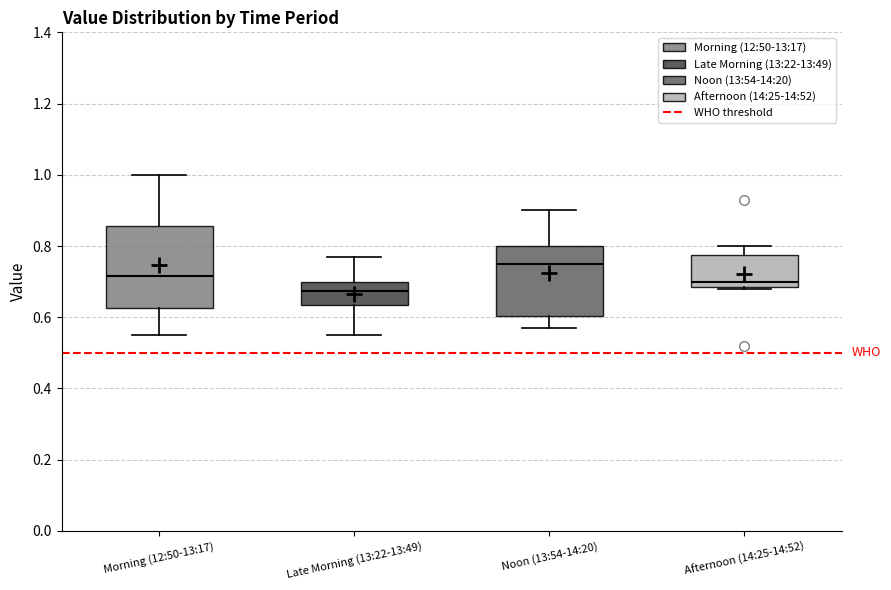

Reading left to right, read every box against the y-axis: the position of its median line, the range the box covers, and the ends of its whiskers. The values are not printed on the chart, so give them approximately, as read against the axis.

Morning (12:50-13:17): median 0.72, box 0.62 to 0.86, whiskers 0.56 to 1.00
Late Morning (13:22-13:49): median 0.68, box 0.64 to 0.70, whiskers 0.56 to 0.78
Noon (13:54-14:20): median 0.76, box 0.60 to 0.80, whiskers 0.58 to 0.90
Afternoon (14:25-14:52): median 0.70, box 0.68 to 0.78, whiskers 0.68 to 0.80